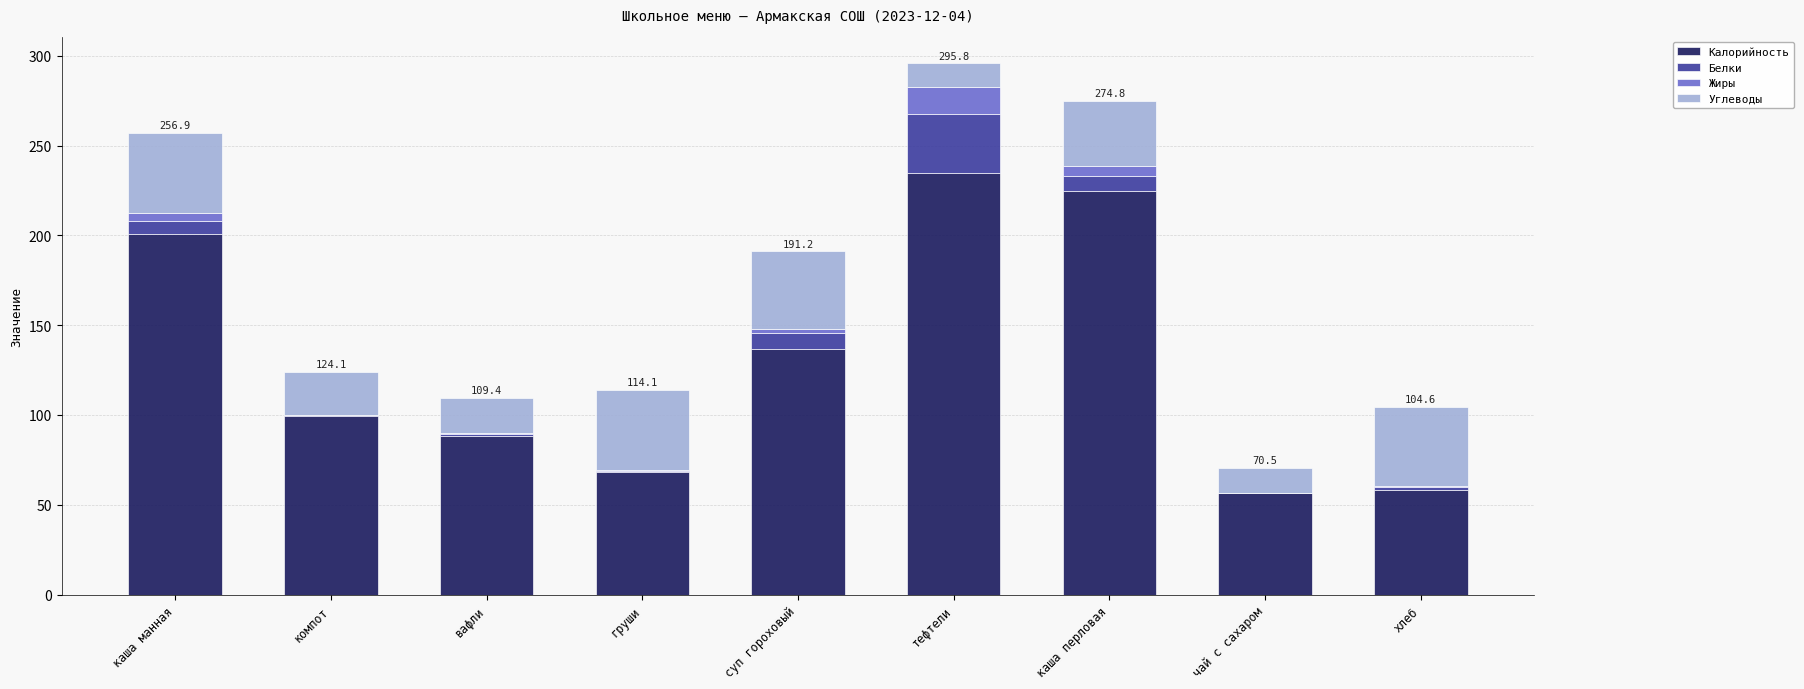

At which category is the sum across all series the highest?

тефтели